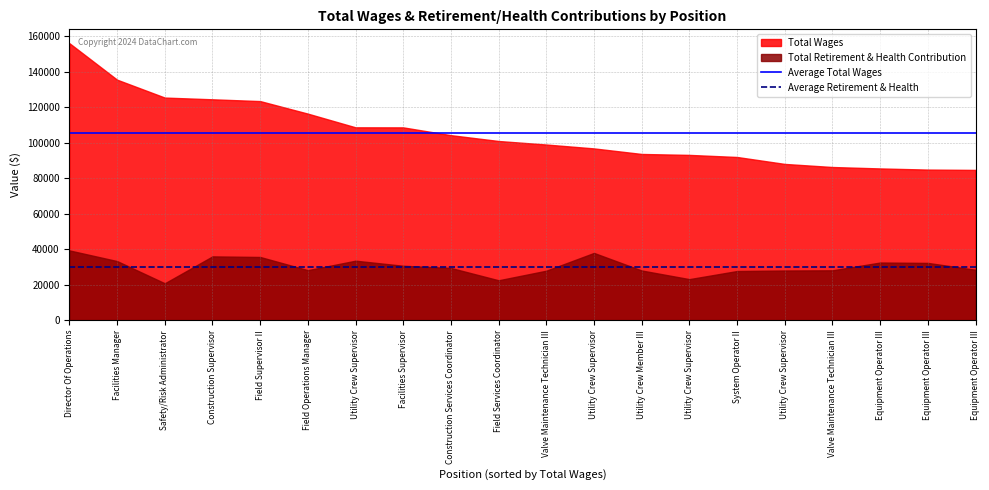

Does the chart have visible grid lines?

Yes